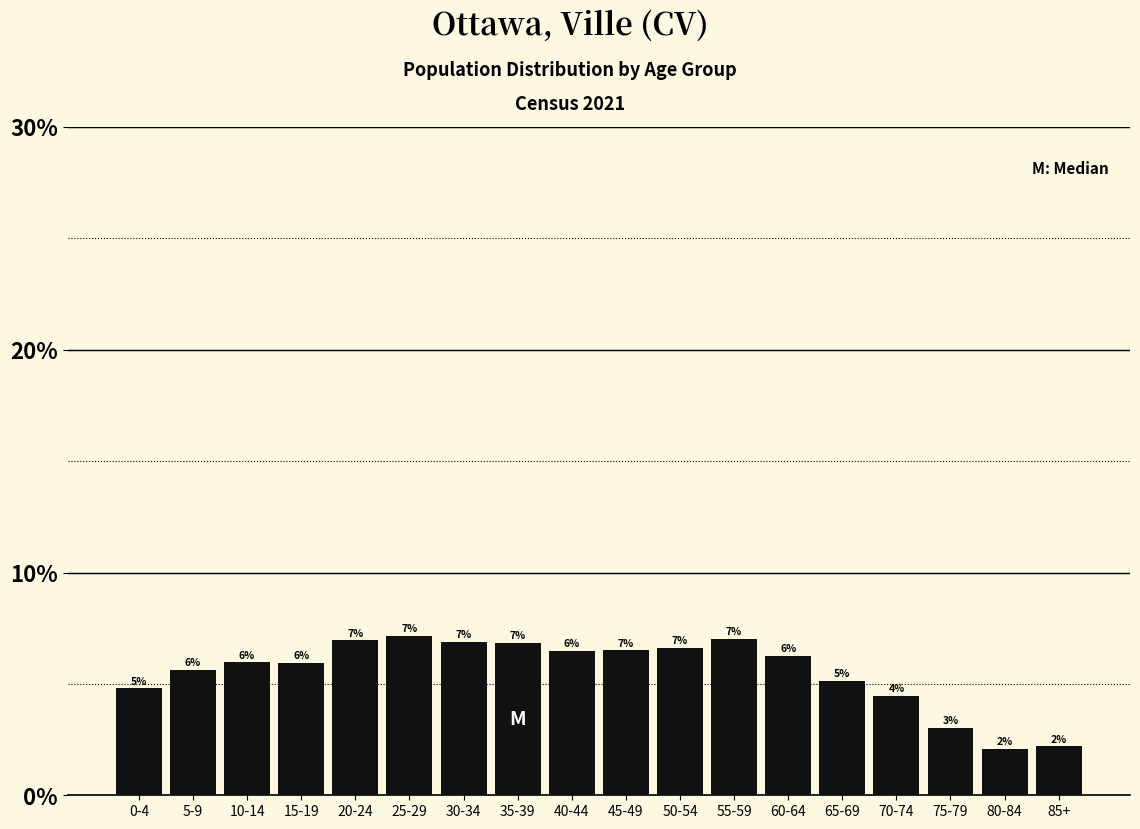

True or false: the data shows 8.6 at 0-4.

False